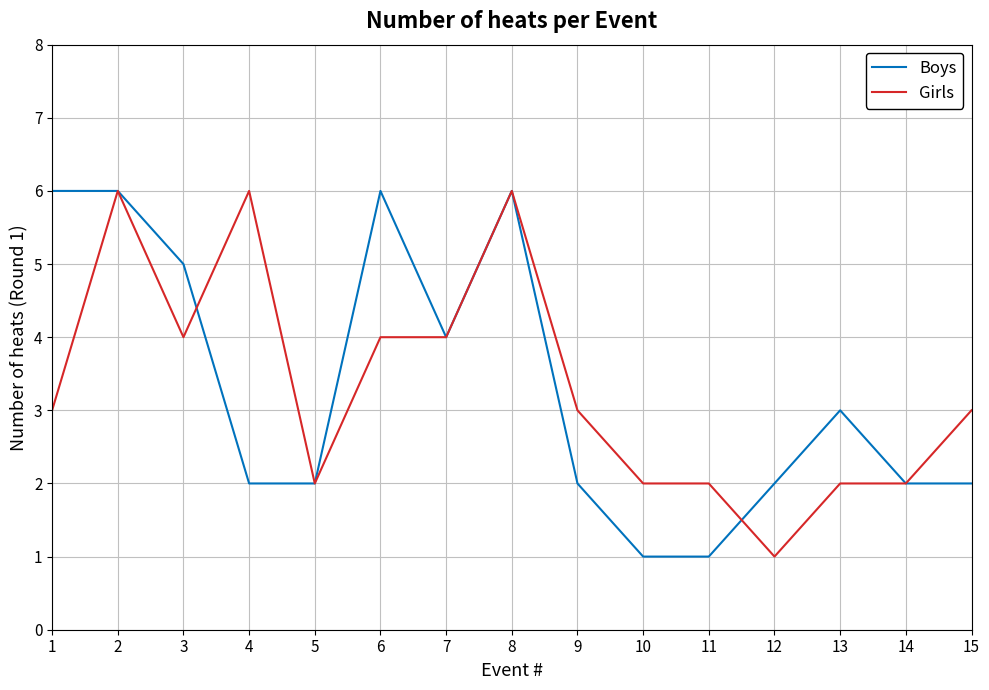

Reading left to right, list all the values displayed in this chart.

Boys: 6	6	5	2	2	6	4	6	2	1	1	2	3	2	2
Girls: 3	6	4	6	2	4	4	6	3	2	2	1	2	2	3